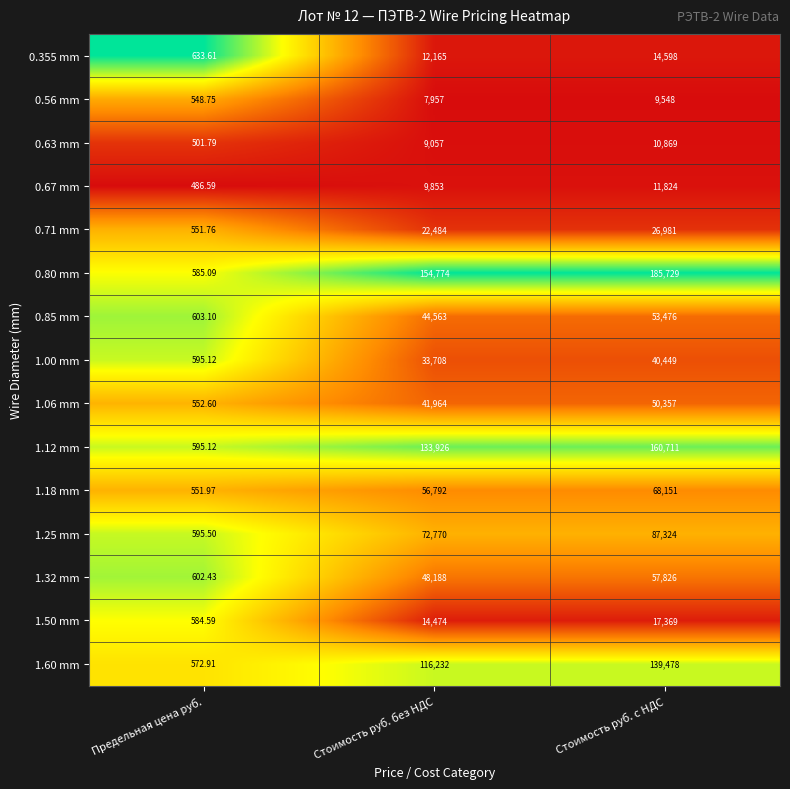

Where is 1.00 mm nearest to the value 20522?

Стоимость руб. без НДС